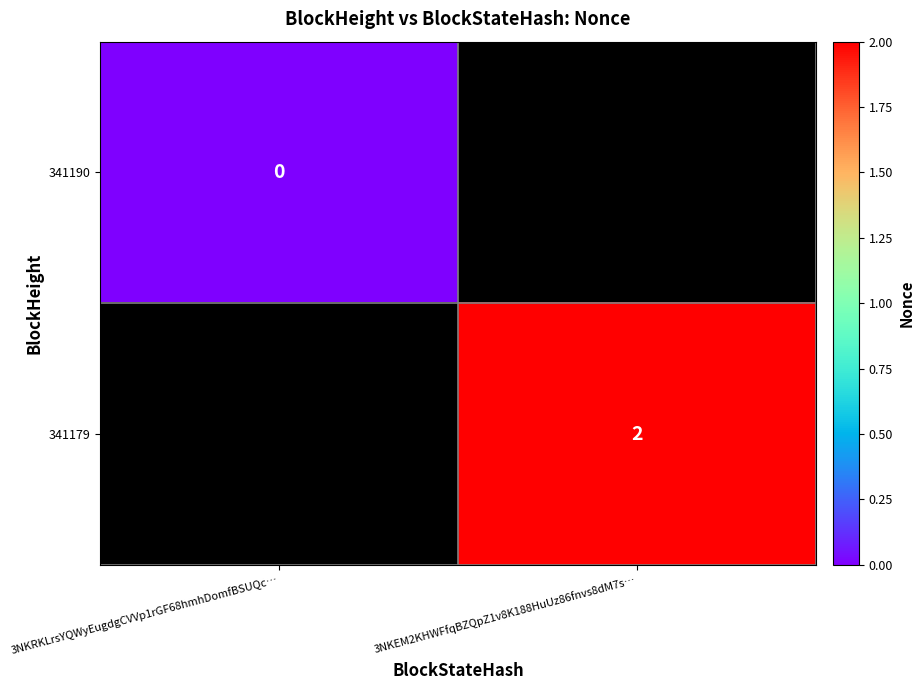

At how many categories does at least one series exceed 0?

1